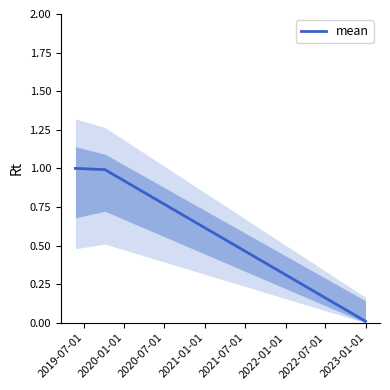

What is the highest value of the mean series?

1.0